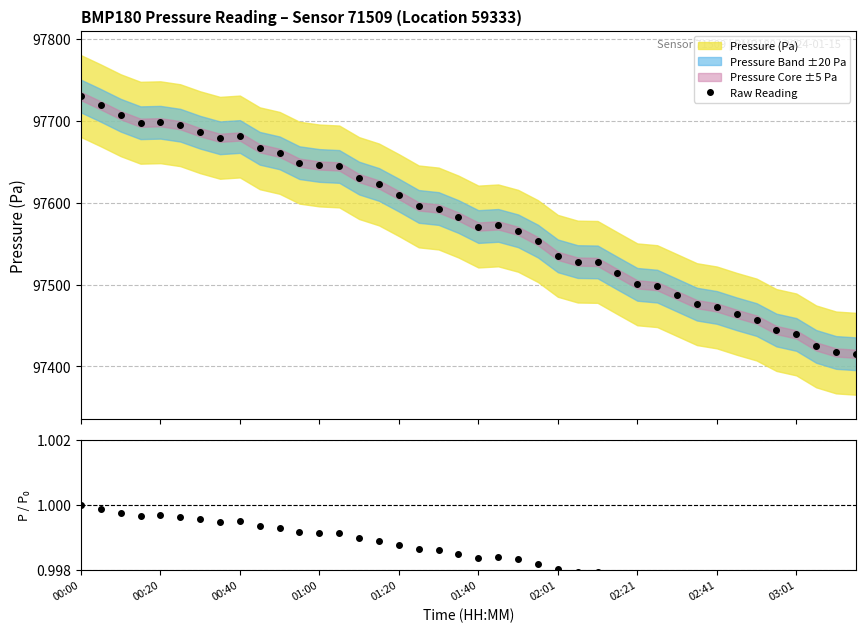

What is the value of the Raw Reading point at the 39th from the left?

97417.0